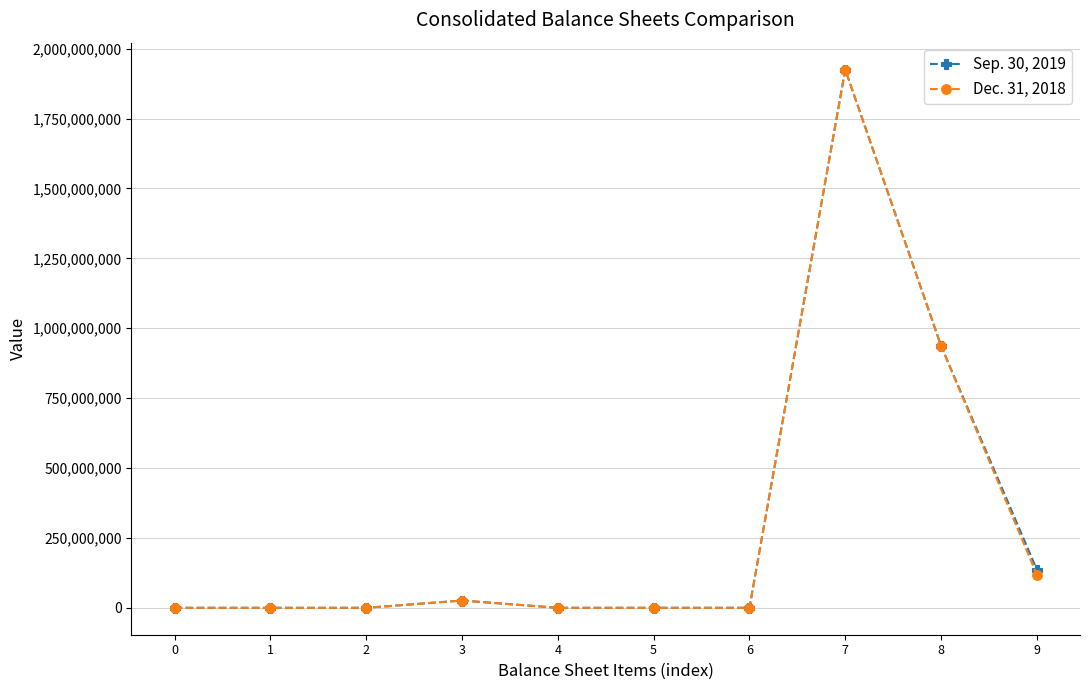

How many categories are shown in the chart?

10